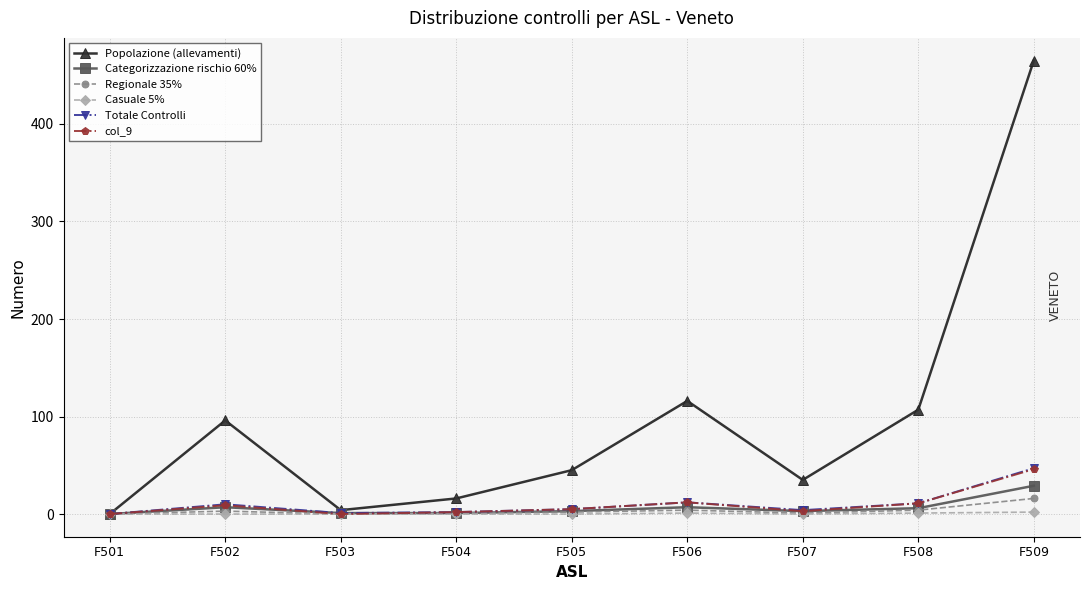

What is the maximum value for col_9?

46